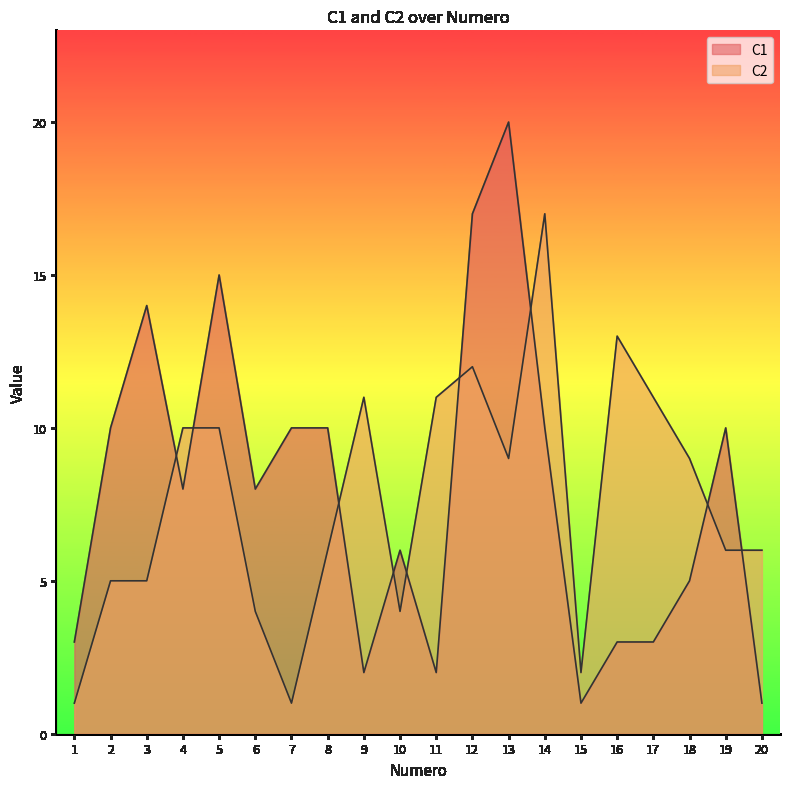

Where is the first local maximum for C2?

9